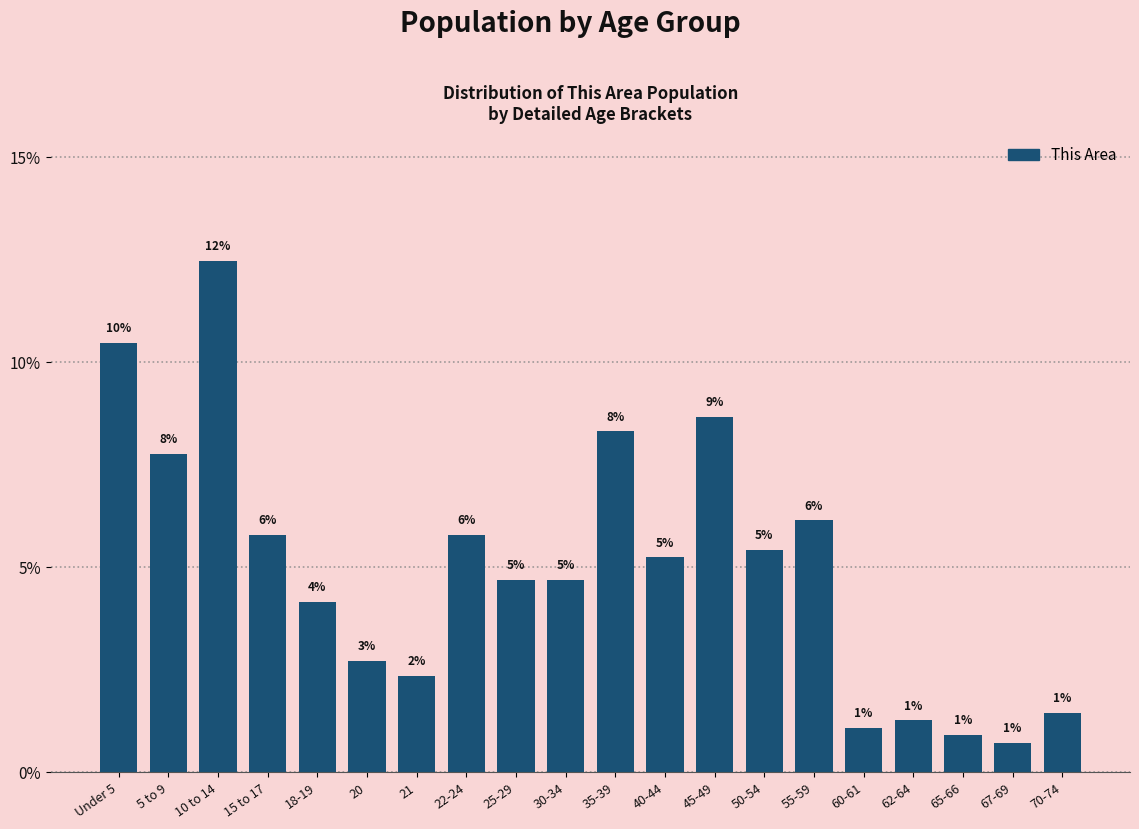

Are the bars horizontal?

No